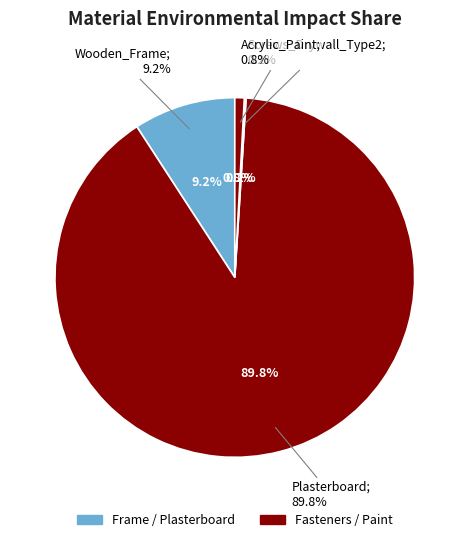

Which category has the biggest portion of the pie?

Plasterboard